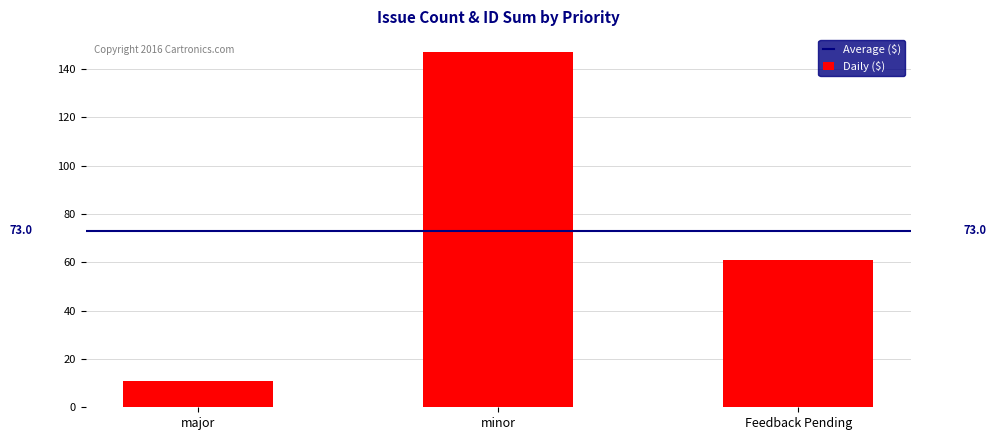

True or false: the data shows 31 at minor.

False